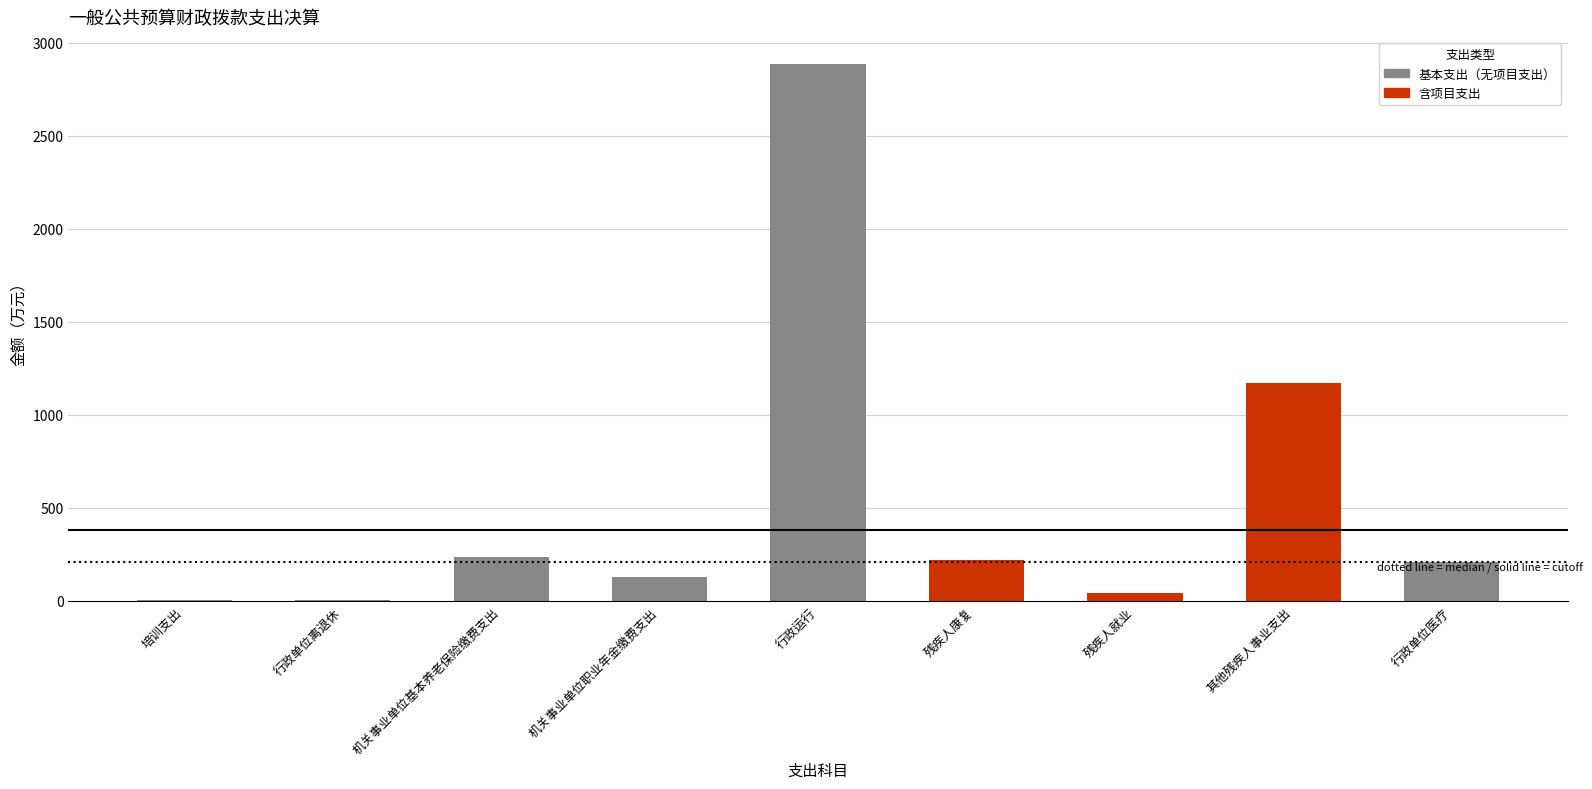

Is it true that the value at 残疾人康复 is 316.5?

False